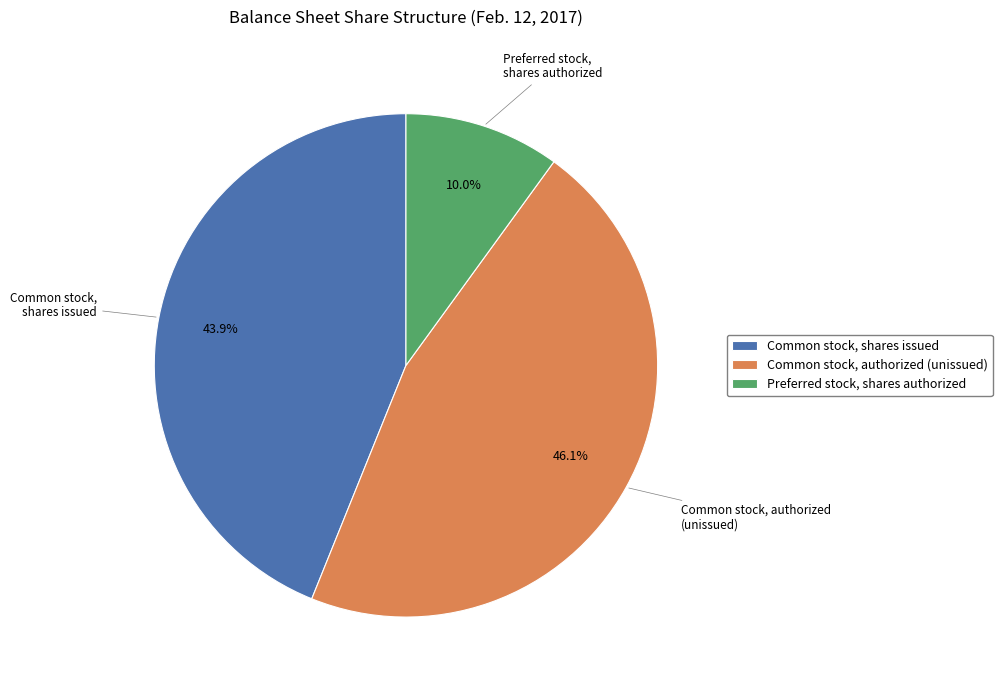

Is there a majority slice in this chart?

No